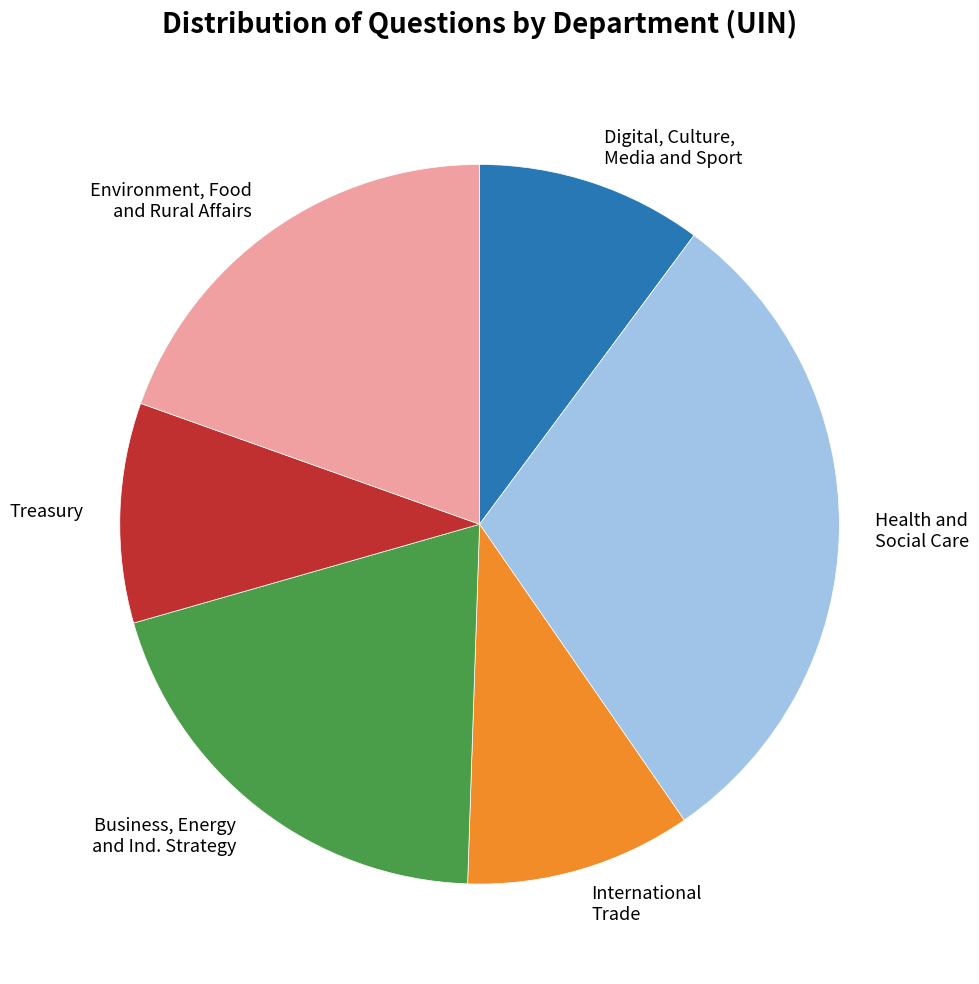

What is the ratio of the value at Environment, Food and Rural Affairs to the value at International Trade?

1.9